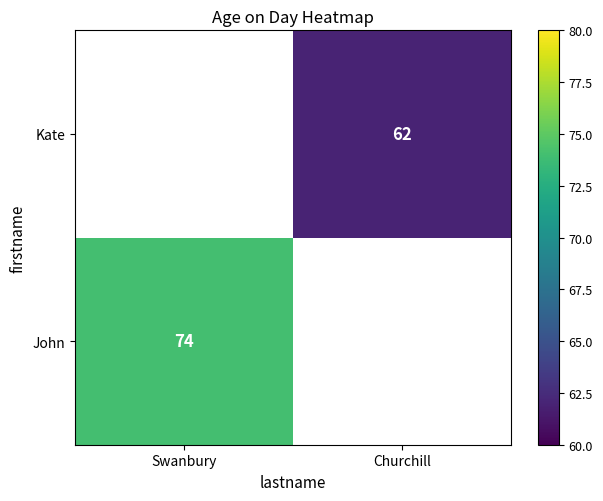

True or false: John has a value of 117 at Swanbury.

False